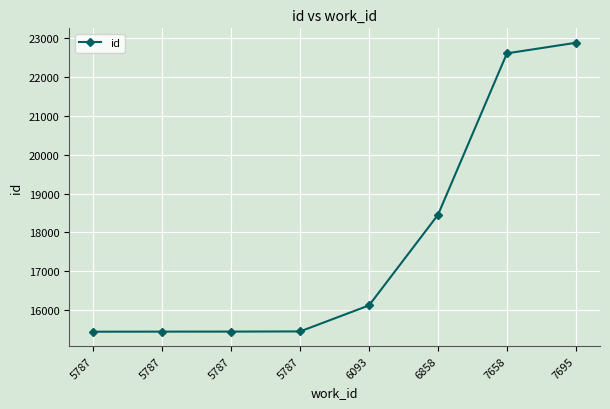

What value does the data have at 7695?

22882